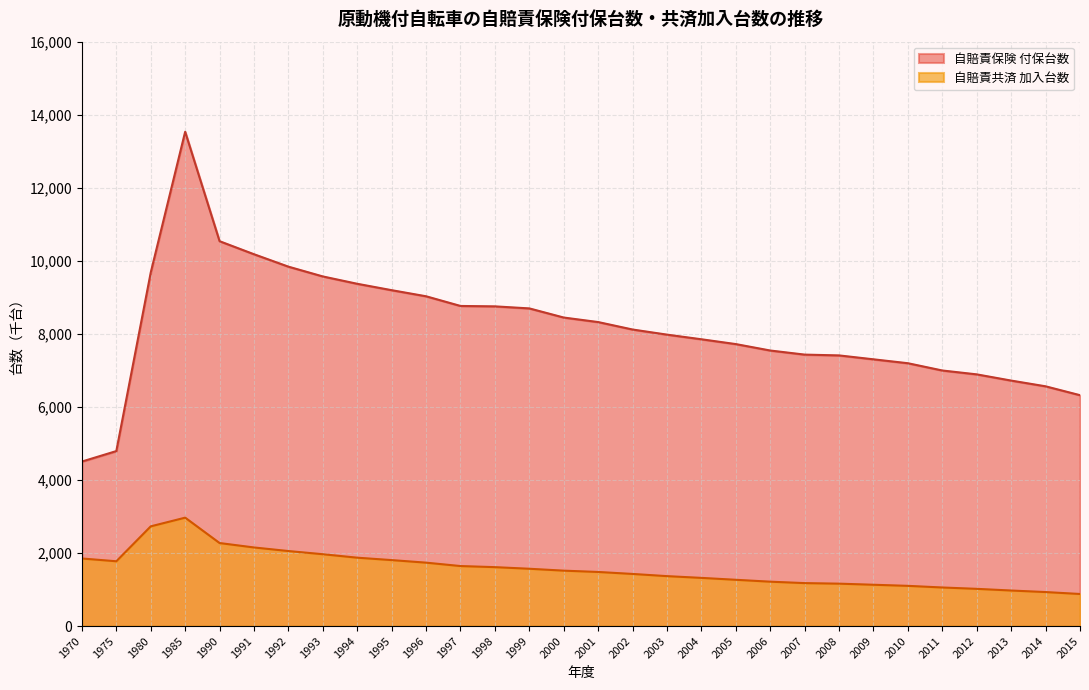

Does the chart have visible grid lines?

Yes